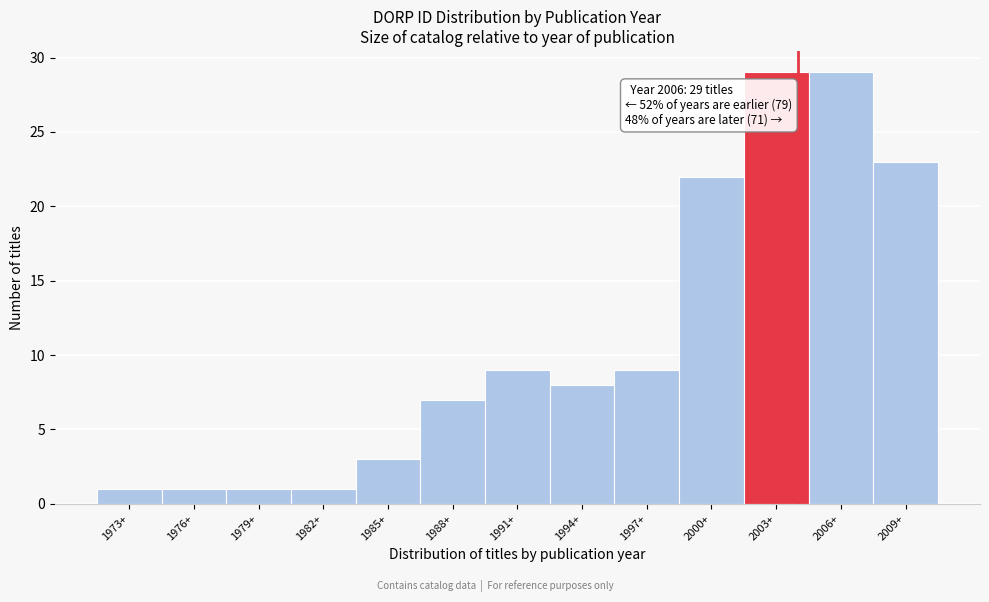

Reading left to right, list all the values displayed in this chart.

1973+=1	1976+=1	1979+=1	1982+=1	1985+=3	1988+=7	1991+=9	1994+=8	1997+=9	2000+=22	2003+=29	2006+=29	2009+=23